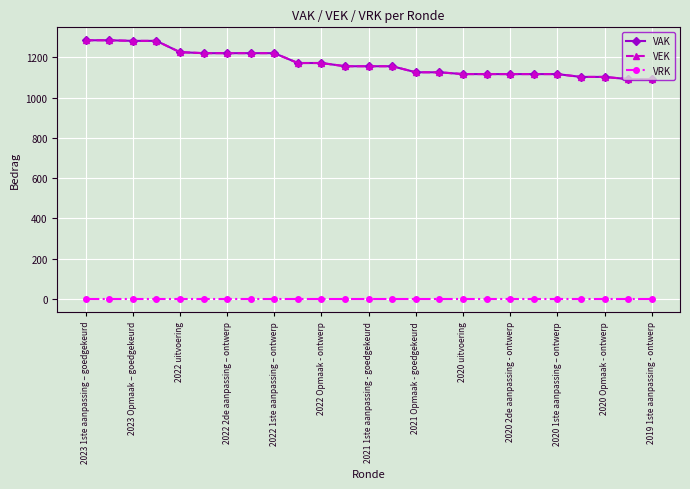

What is the sum of all VEK values?

29283